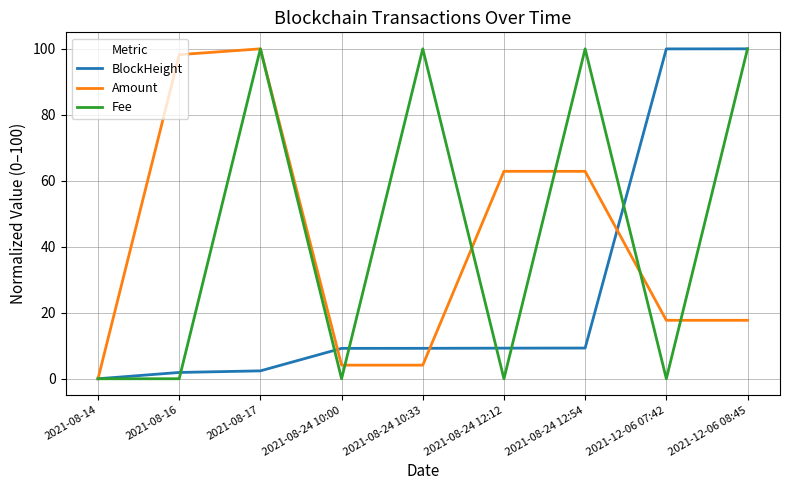

Does the chart have visible grid lines?

Yes